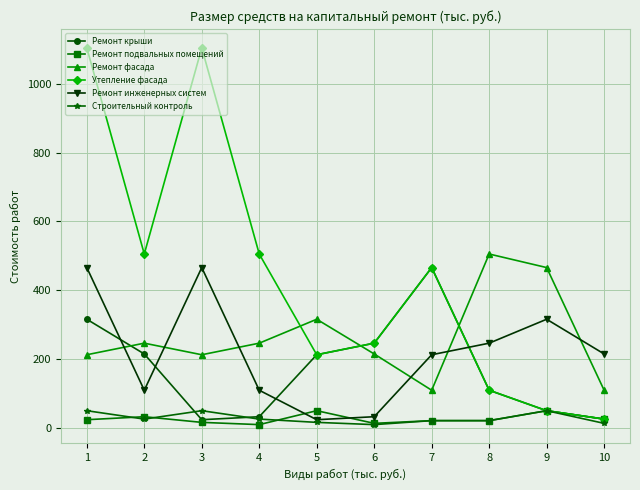

How many lines are shown in the chart?

6